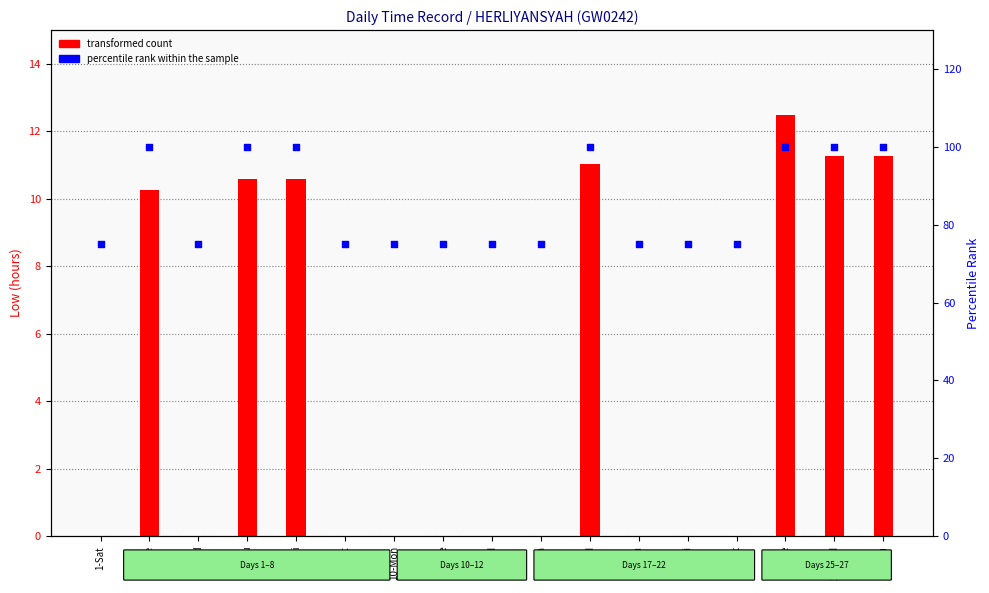

Which series has the widest spread of Y values?

percentile rank within the sample